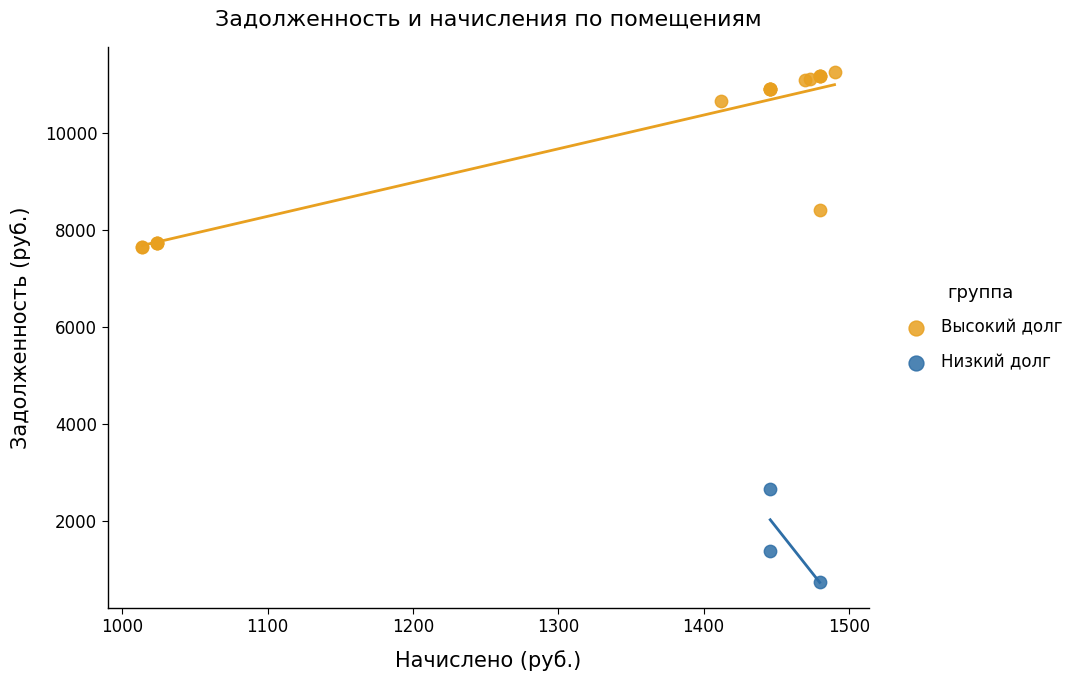

Which series has the largest Y range (max minus min)?

Высокий долг